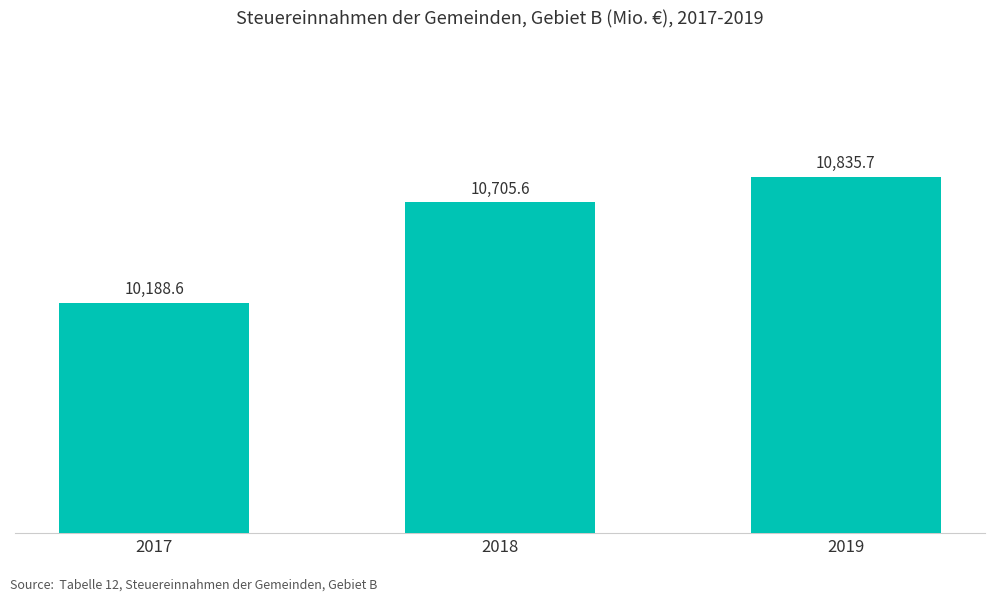

What is the difference between the values at 2017 and 2018?

516.9